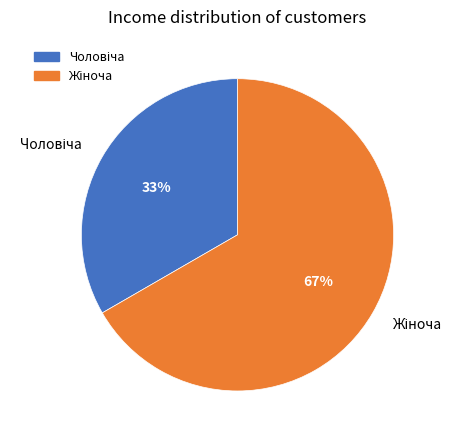

To the nearest percent, what is the average slice percentage?

50%